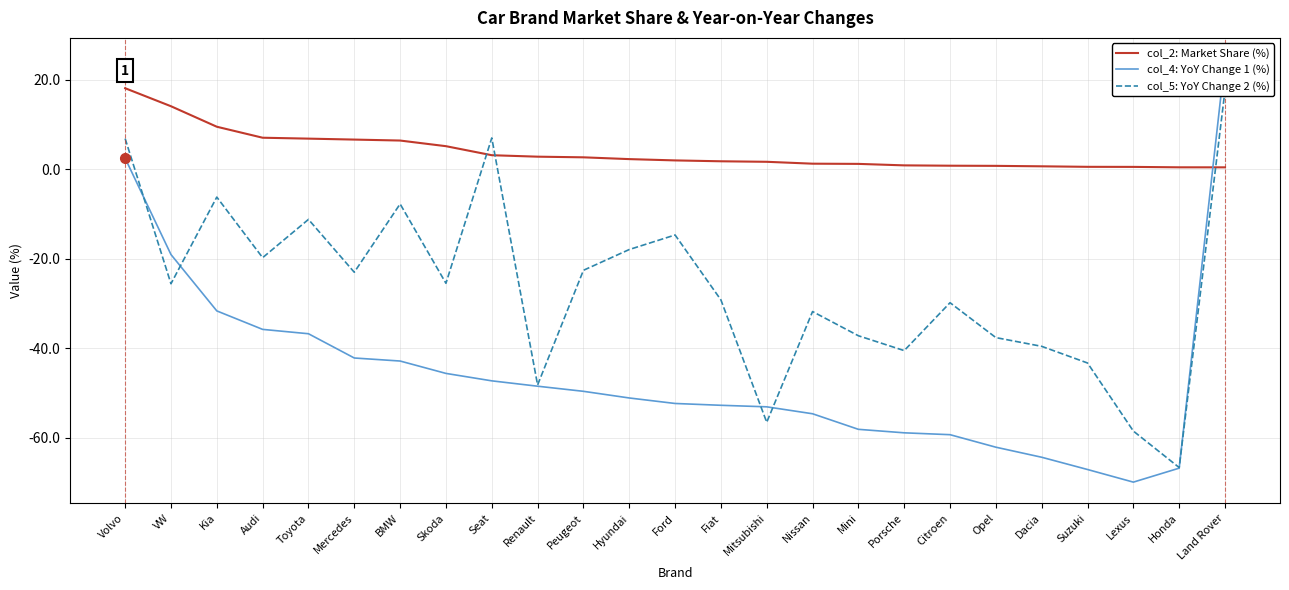

Which series has the widest spread of values?

col_4: YoY Change 1 (%)